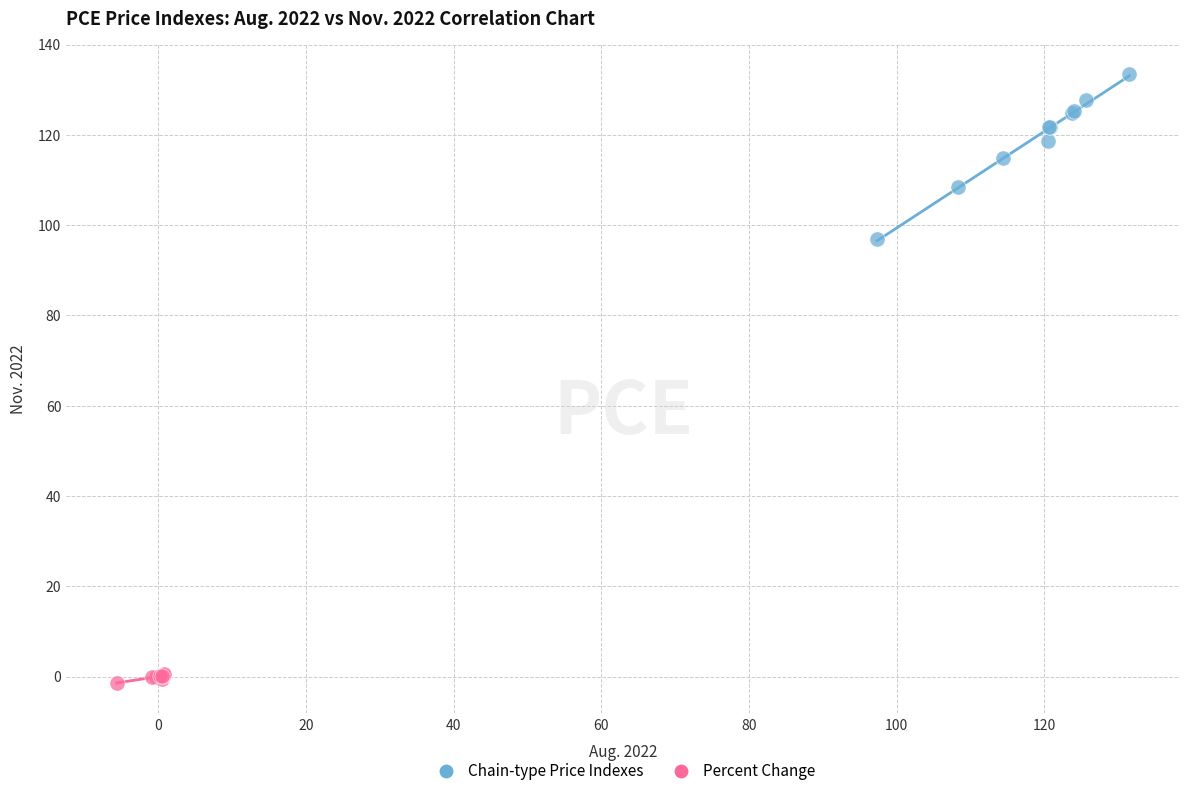

Which series has the largest Y range (max minus min)?

Chain-type Price Indexes